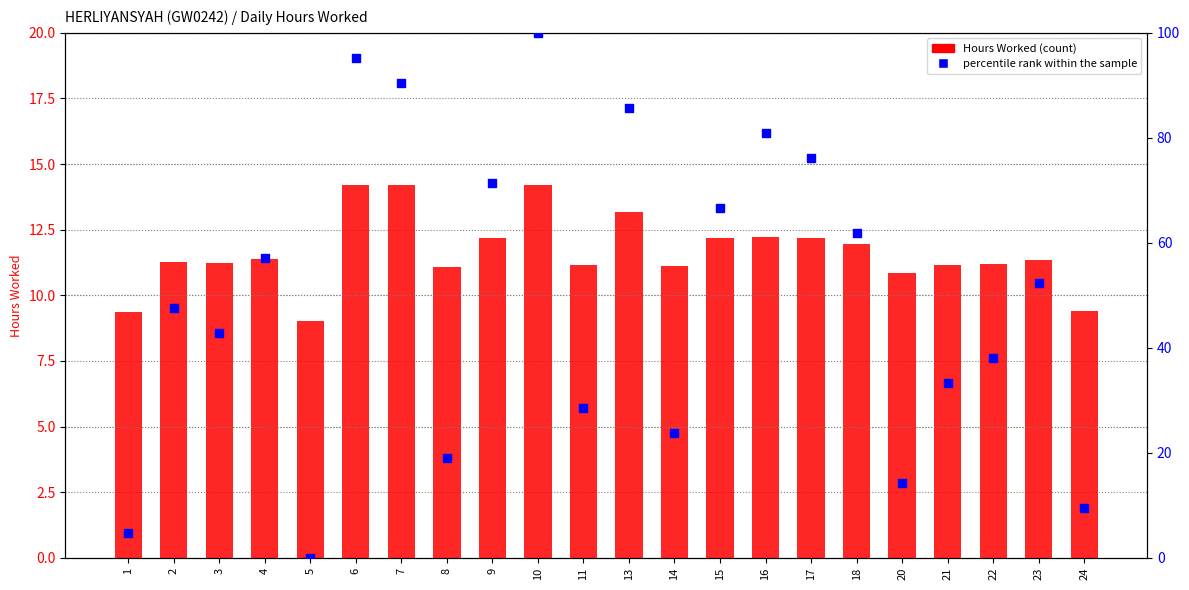

At which category is the sum across all series the highest?

10